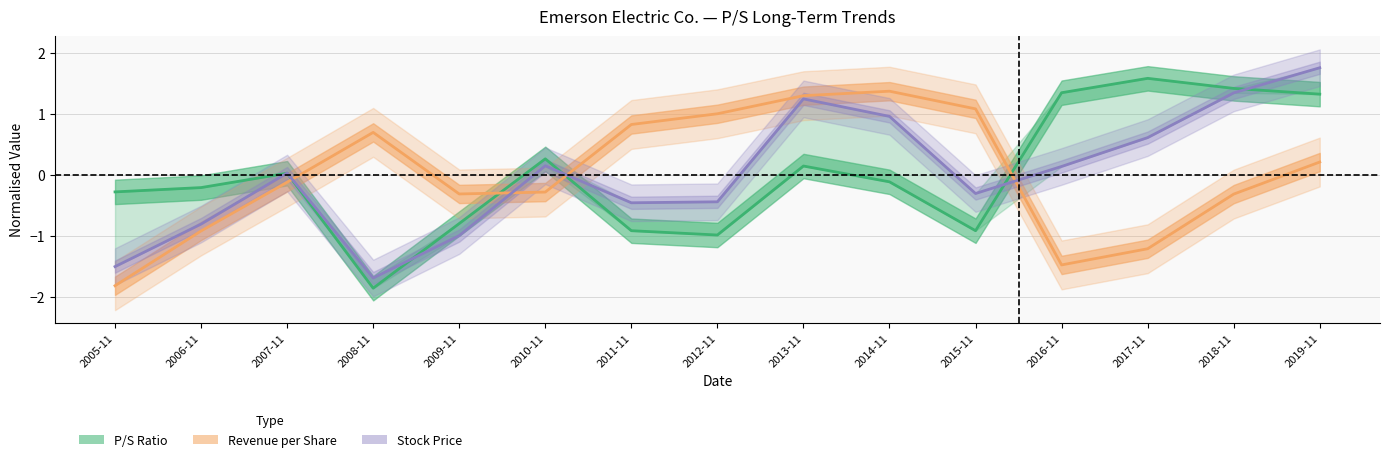

At which category does Revenue/Share (normalised) reach its first local peak?

2008-11